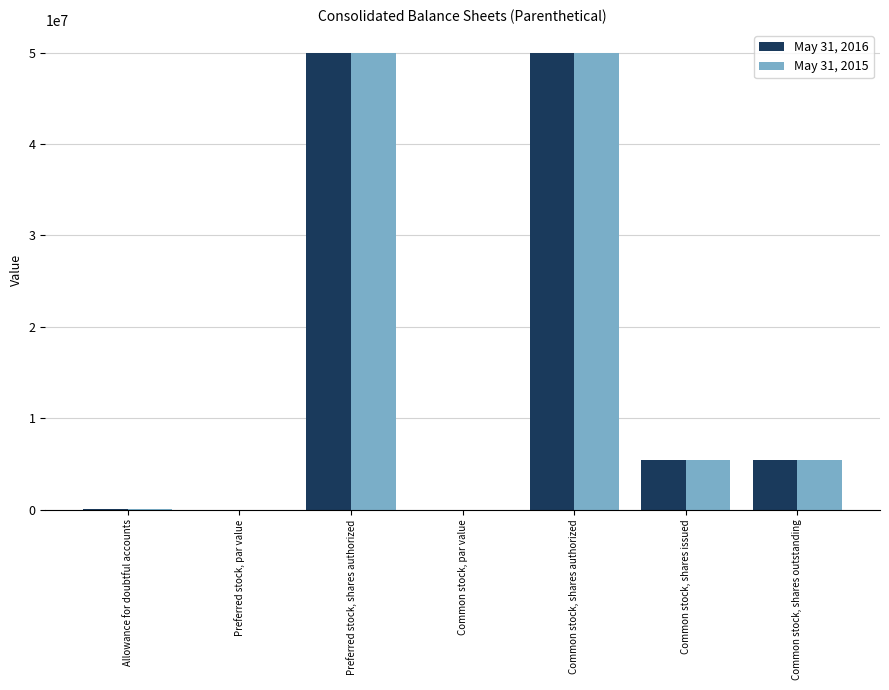

What is the greatest value displayed?

50000000.0